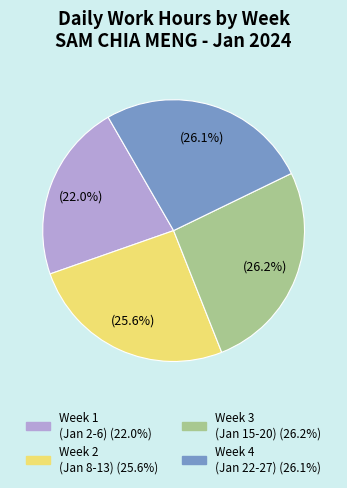

Is there any slice that represents more than half of the pie?

No